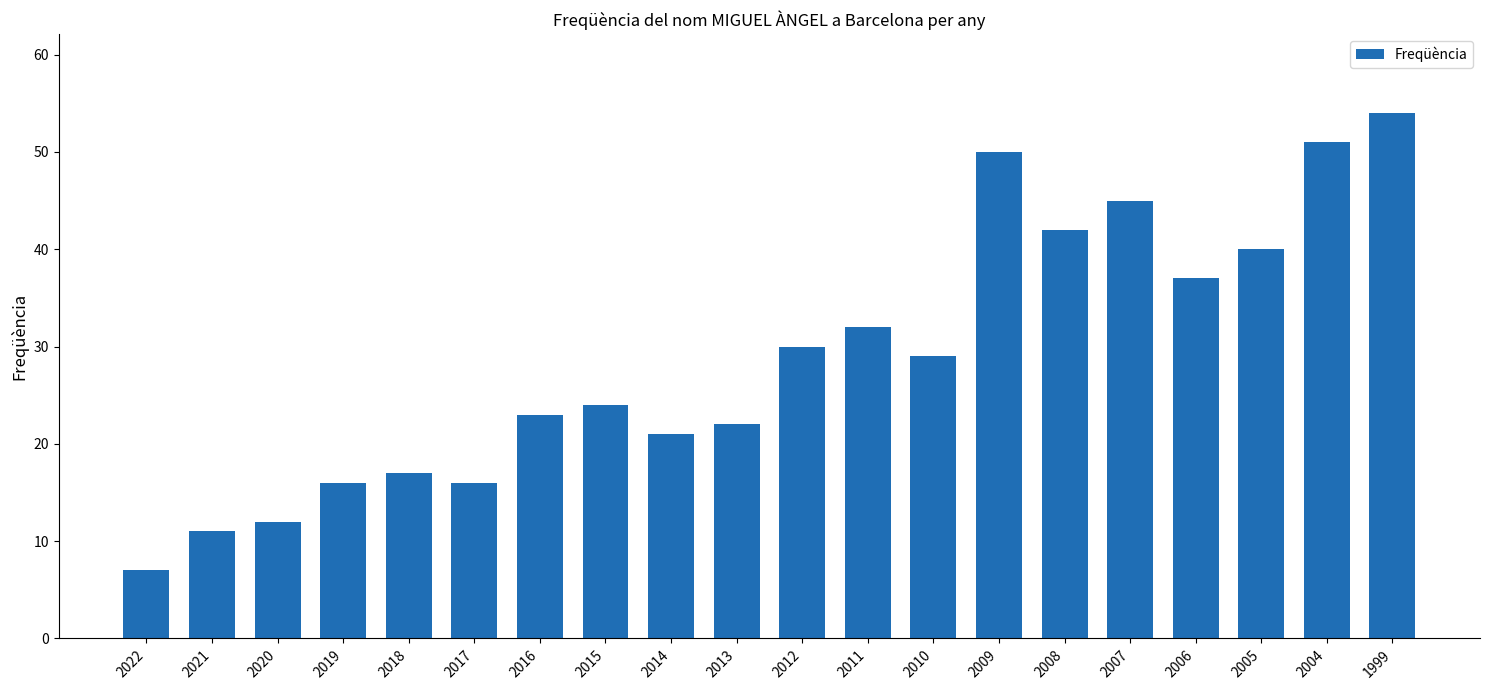

What is the change in value from 2018 to 2011?

+15